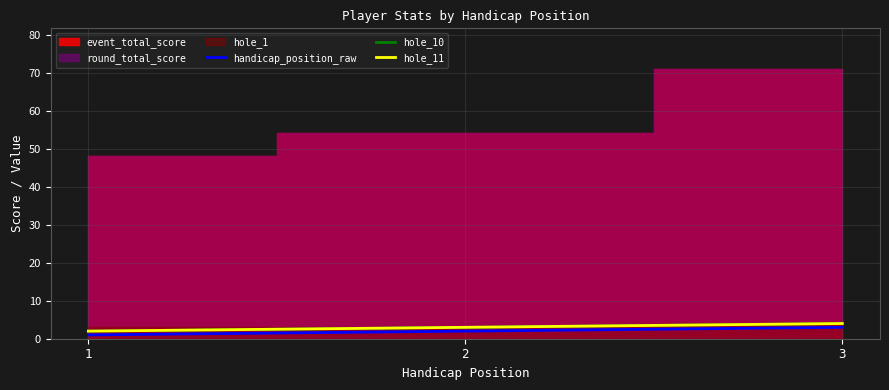

What is the value of the hole_11 point at the 3rd from the left?

4